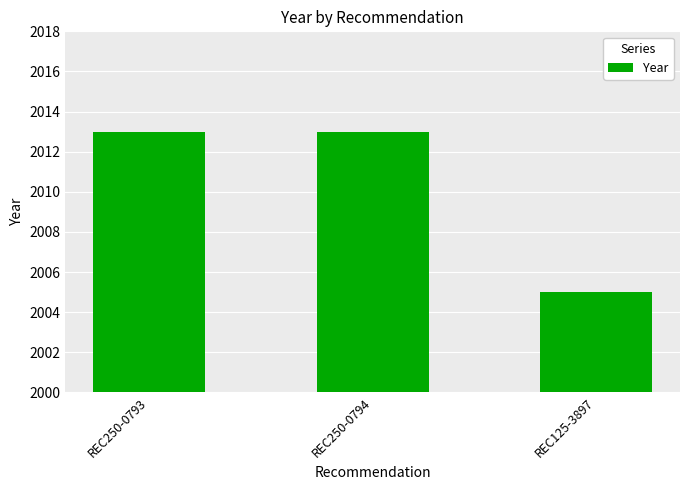

At which category does the chart reach its minimum across all series?

REC125-3897